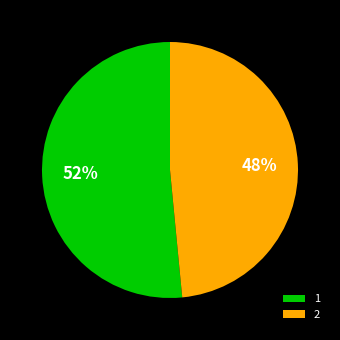

Combined, do 1 and 2 account for over 50%?

Yes